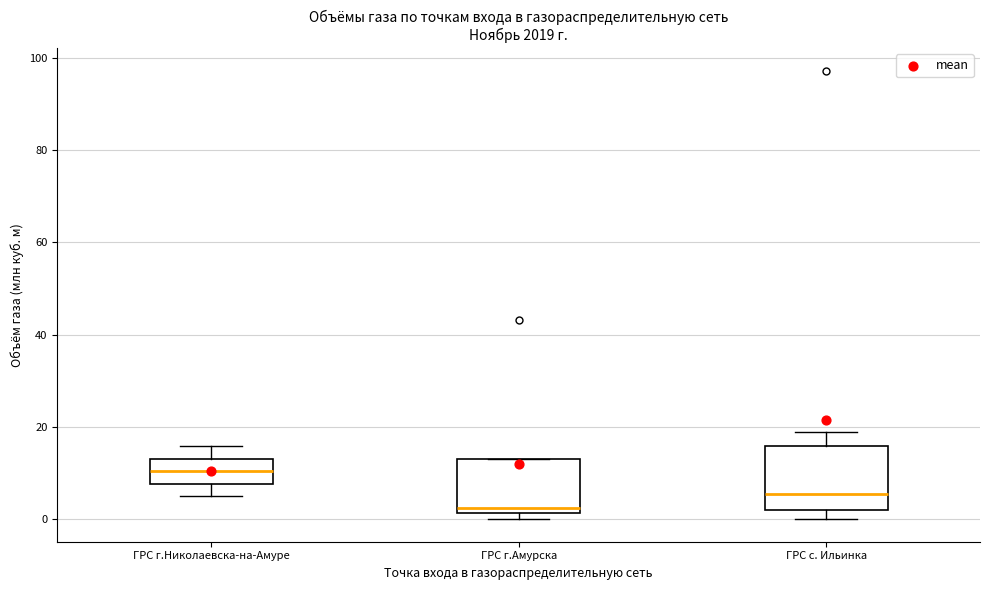

Which box is the tallest, from its lower edge to its upper edge?

ГРС с. Ильинка